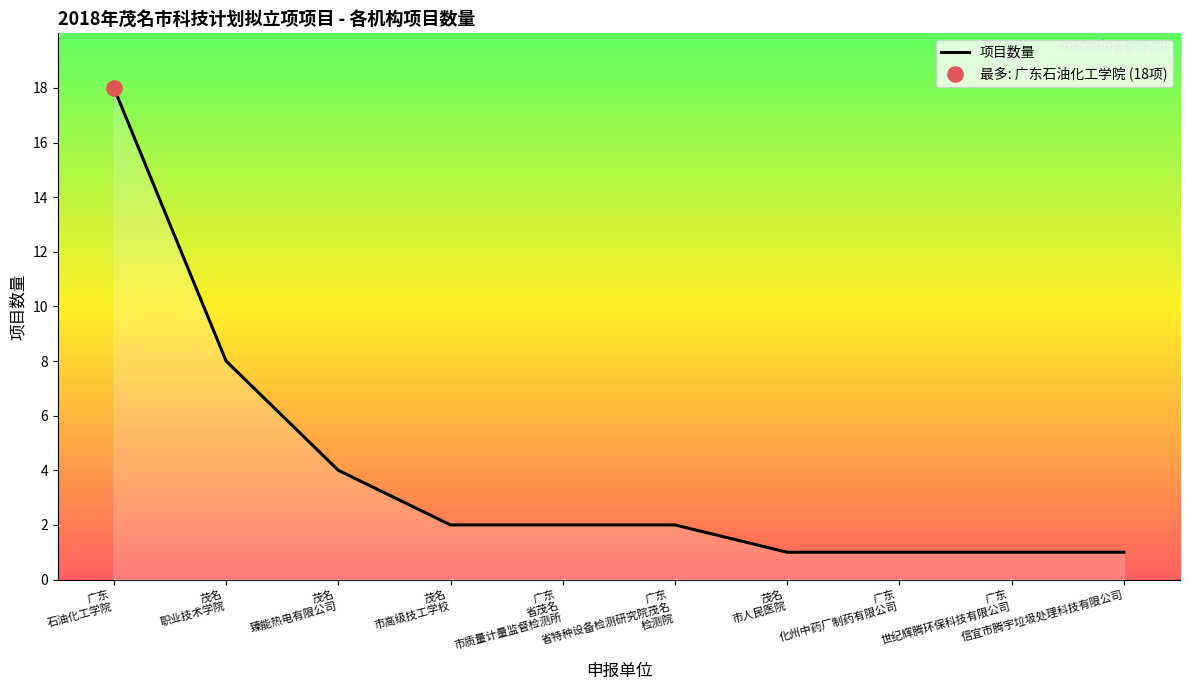

Which has a higher value, 茂名
臻能热电有限公司 or 广东
化州中药厂制药有限公司?

茂名
臻能热电有限公司